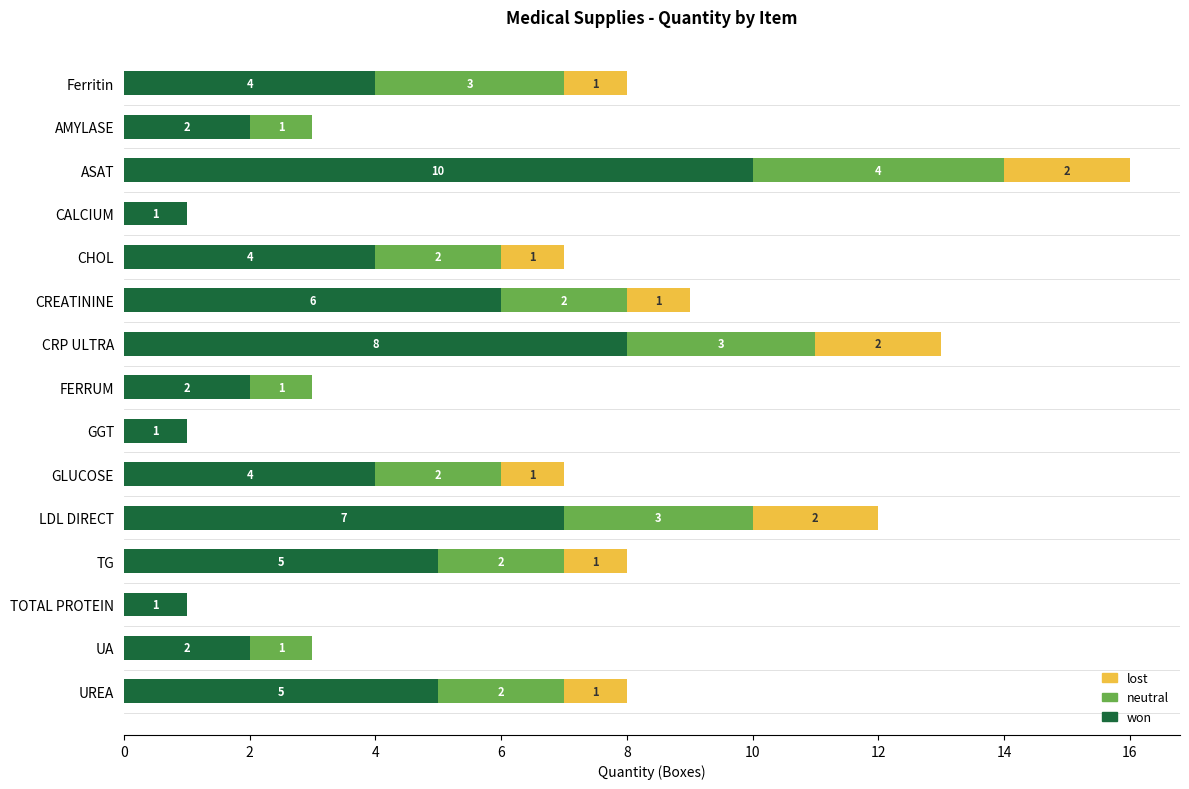

What is the sum of the won values at UA and CRP ULTRA?

10